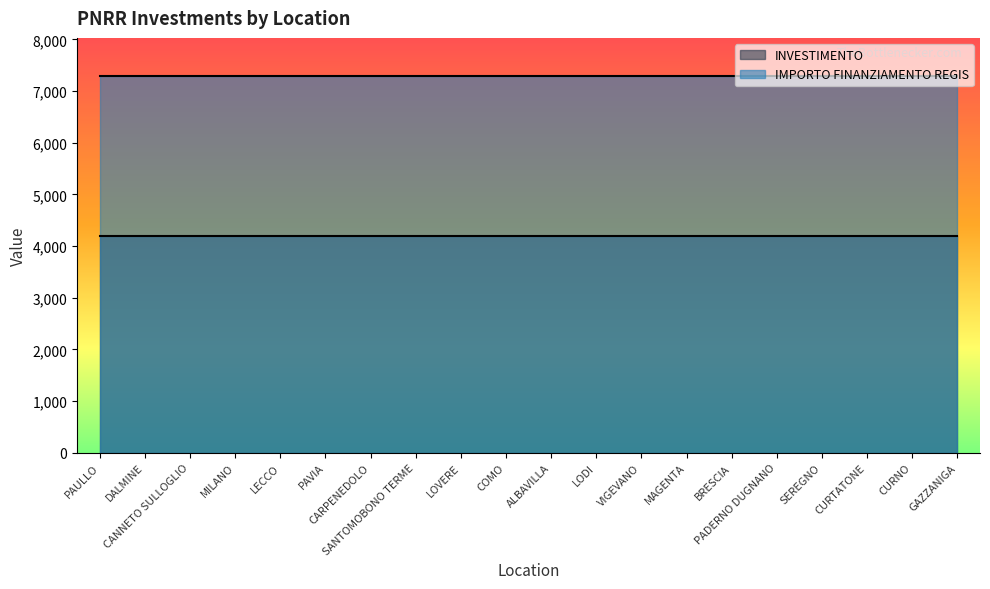

Reading left to right, what are all the values shown in this chart?

INVESTIMENTO: PAULLO=4200	DALMINE=4200	CANNETO SULLOGLIO=4200	MILANO=4200	LECCO=4200	PAVIA=4200	CARPENEDOLO=4200	SANTOMOBONO TERME=4200	LOVERE=4200	COMO=4200	ALBAVILLA=4200	LODI=4200	VIGEVANO=4200	MAGENTA=4200	BRESCIA=4200	PADERNO DUGNANO=4200	SEREGNO=4200	CURTATONE=4200	CURNO=4200	GAZZANIGA=4200
IMPORTO FINANZIAMENTO REGIS: PAULLO=7301	DALMINE=7301	CANNETO SULLOGLIO=7301	MILANO=7301	LECCO=7301	PAVIA=7301	CARPENEDOLO=7301	SANTOMOBONO TERME=7301	LOVERE=7301	COMO=7301	ALBAVILLA=7301	LODI=7301	VIGEVANO=7301	MAGENTA=7301	BRESCIA=7301	PADERNO DUGNANO=7301	SEREGNO=7301	CURTATONE=7301	CURNO=7301	GAZZANIGA=7301